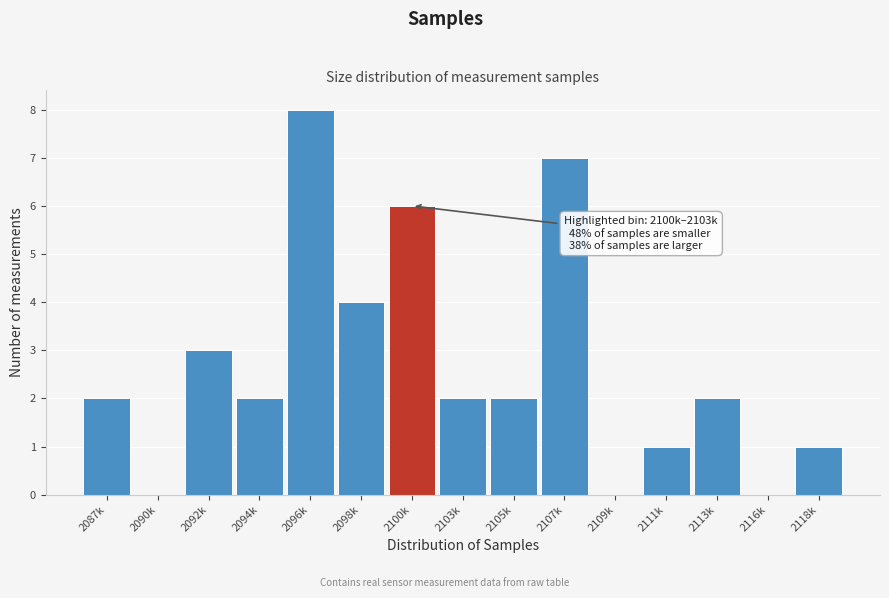

Reading left to right, list all the values displayed in this chart.

2087k=2	2090k=0	2092k=3	2094k=2	2096k=8	2098k=4	2100k=6	2103k=2	2105k=2	2107k=7	2109k=0	2111k=1	2113k=2	2116k=0	2118k=1